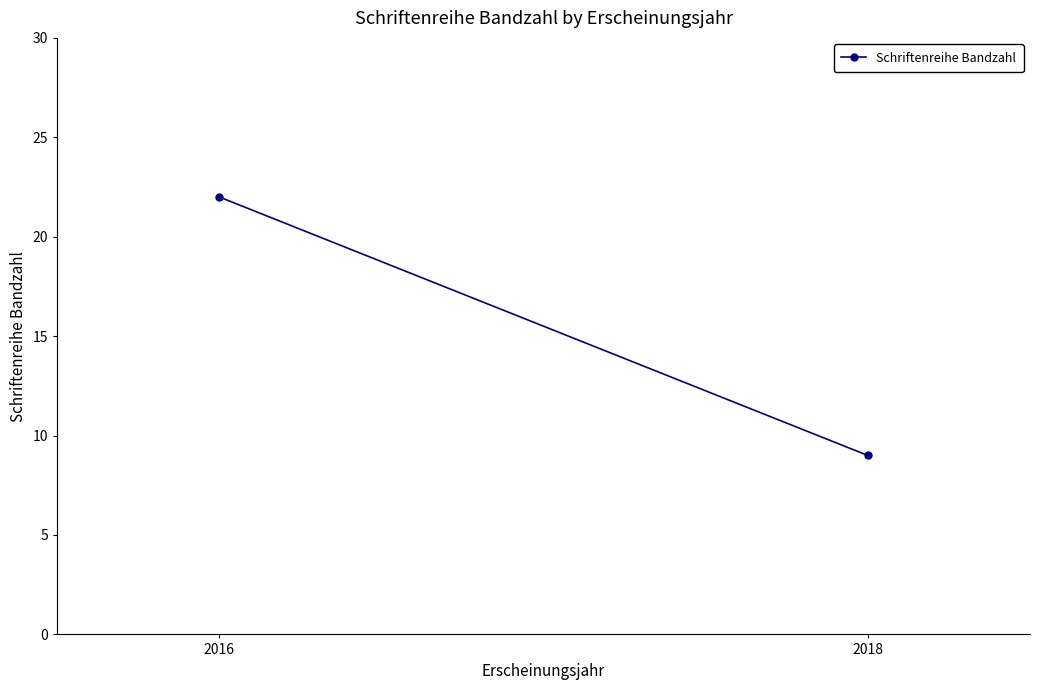

How many data points does each series have?

2